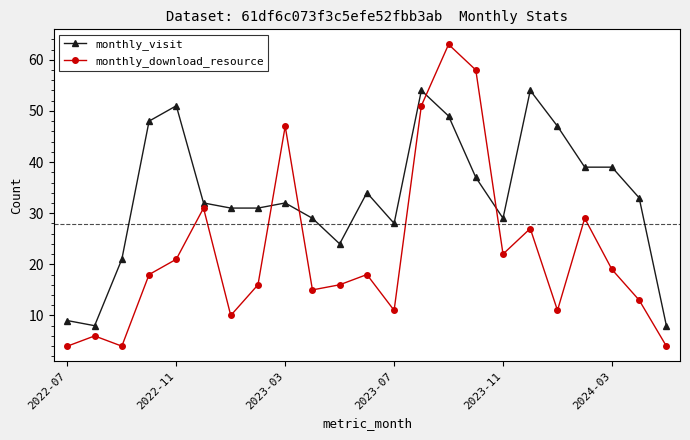

Which series has the largest total across all categories?

monthly_visit